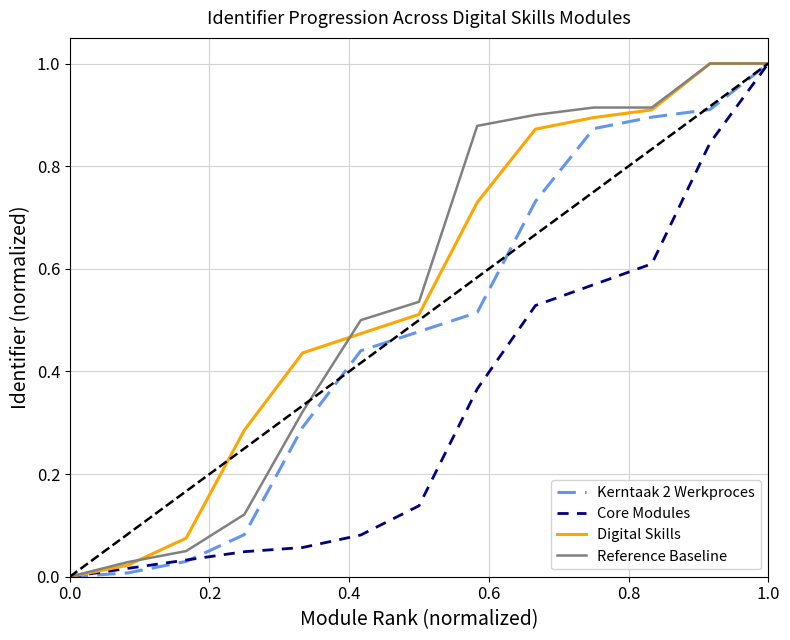

What is the maximum value shown in the chart?

1.0